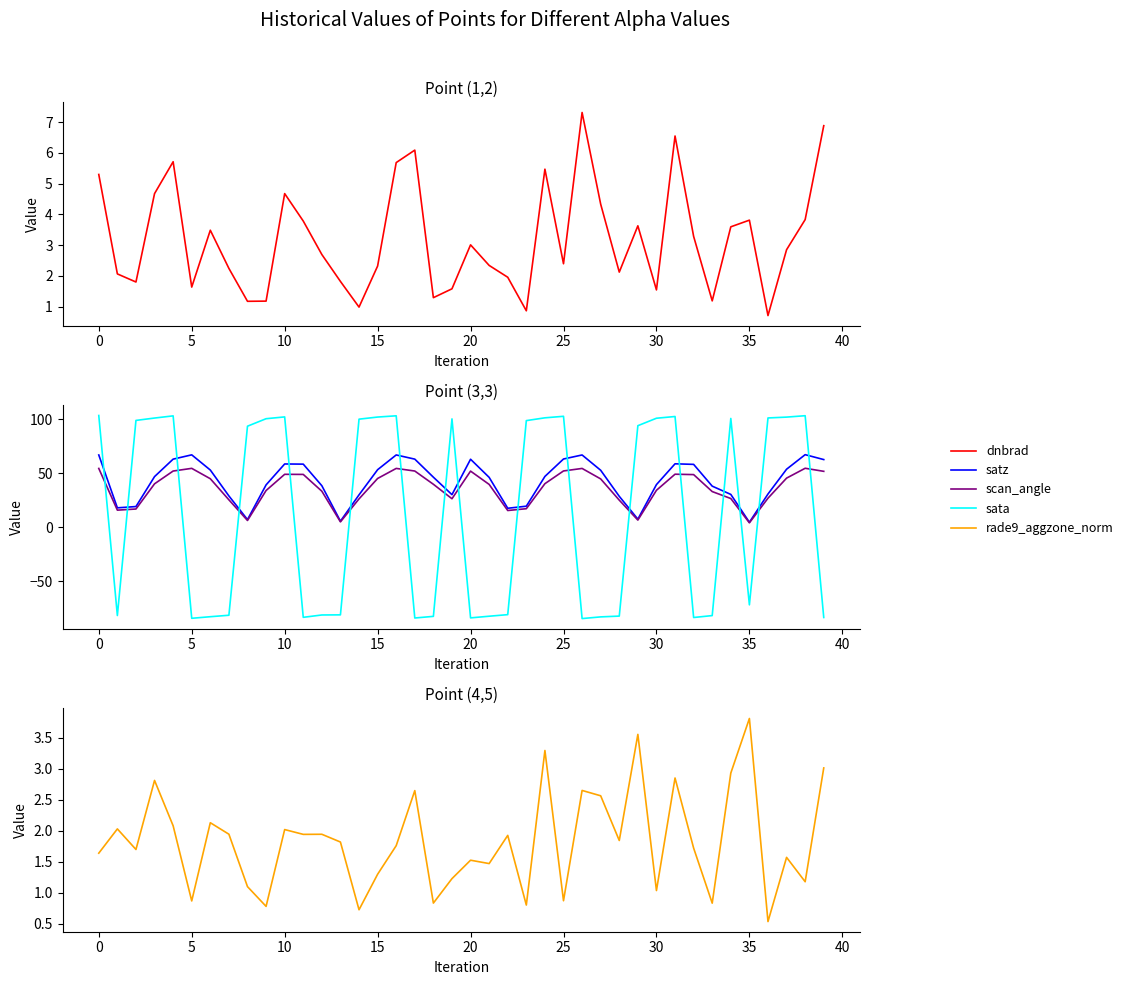

Which category has the lowest value across all series?

26